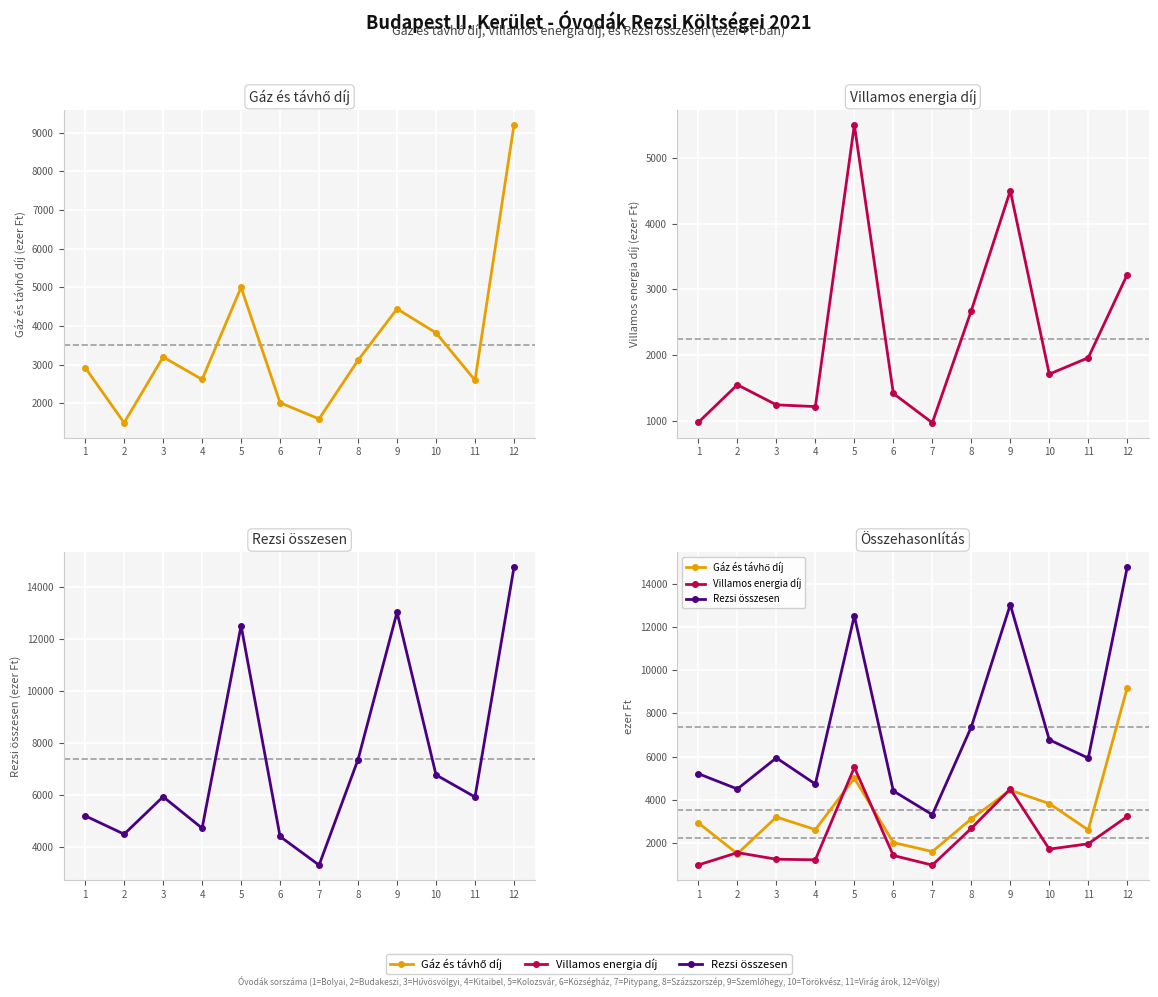

What is the difference between the Gáz és távhő díj values at 9 and 12?

4755.7